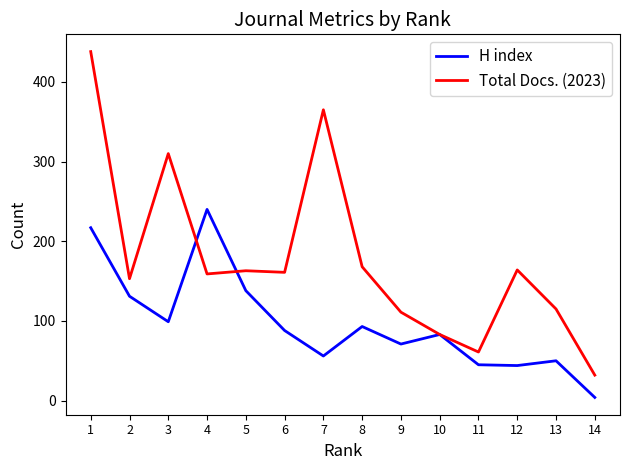

List the series in order of their peak value, lowest first.

H index, Total Docs. (2023)